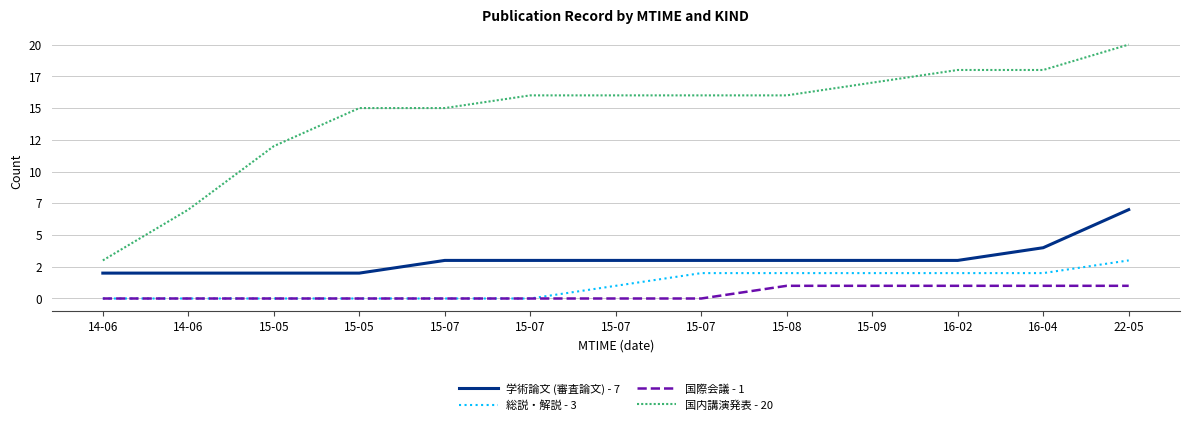

At which label does 学術論文 (審査論文) - 7 first exceed 3?

16-04